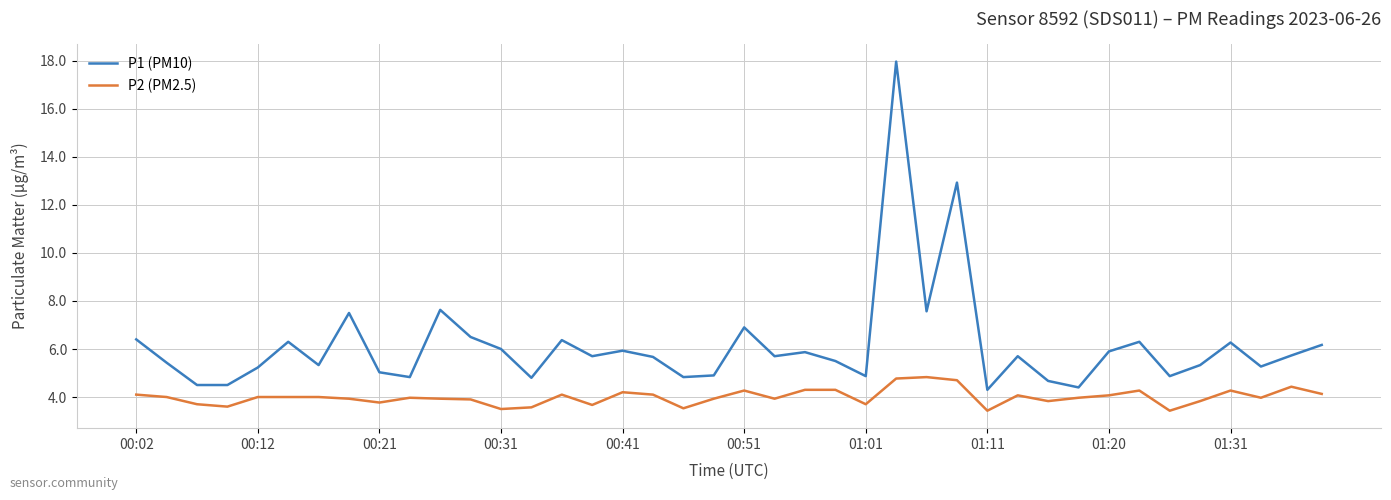

Which series has the largest total across all categories?

P1 (PM10)